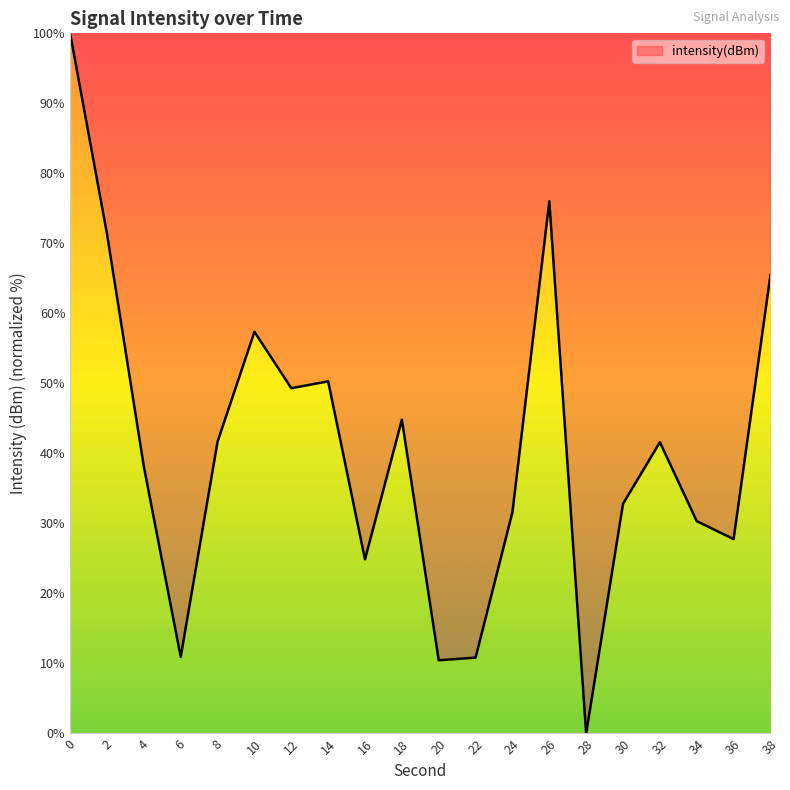

How many interior local valleys (lower than both neighbors) does the data have?

6